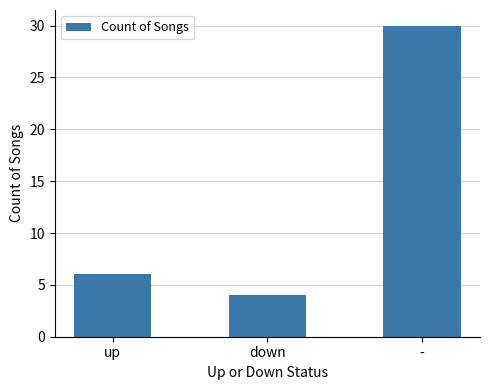

Reading left to right, what are all the values shown in this chart?

6	4	30